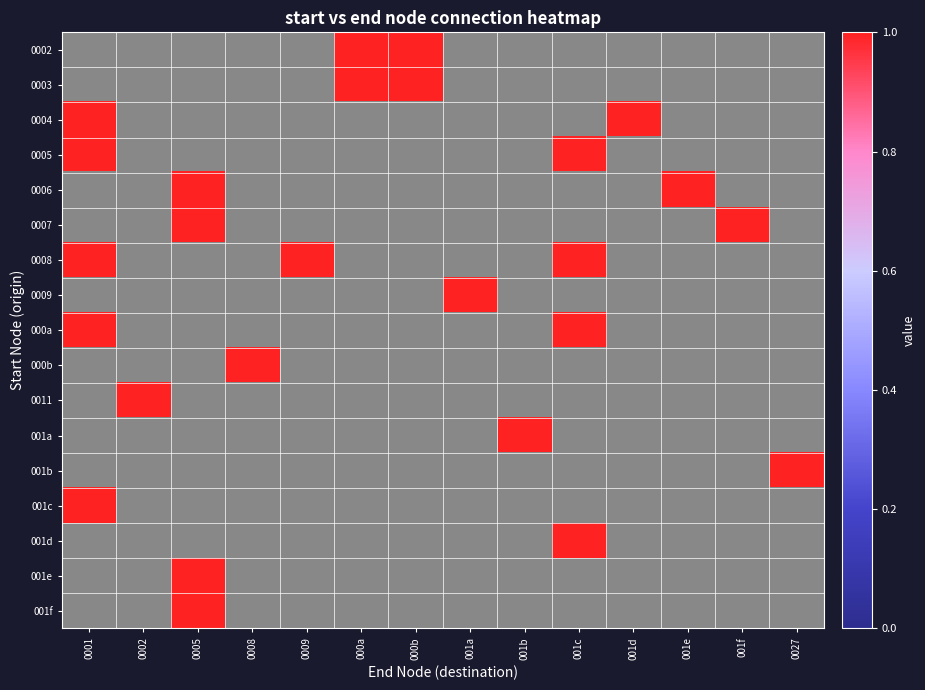

Which series has the largest total across all categories?

0008